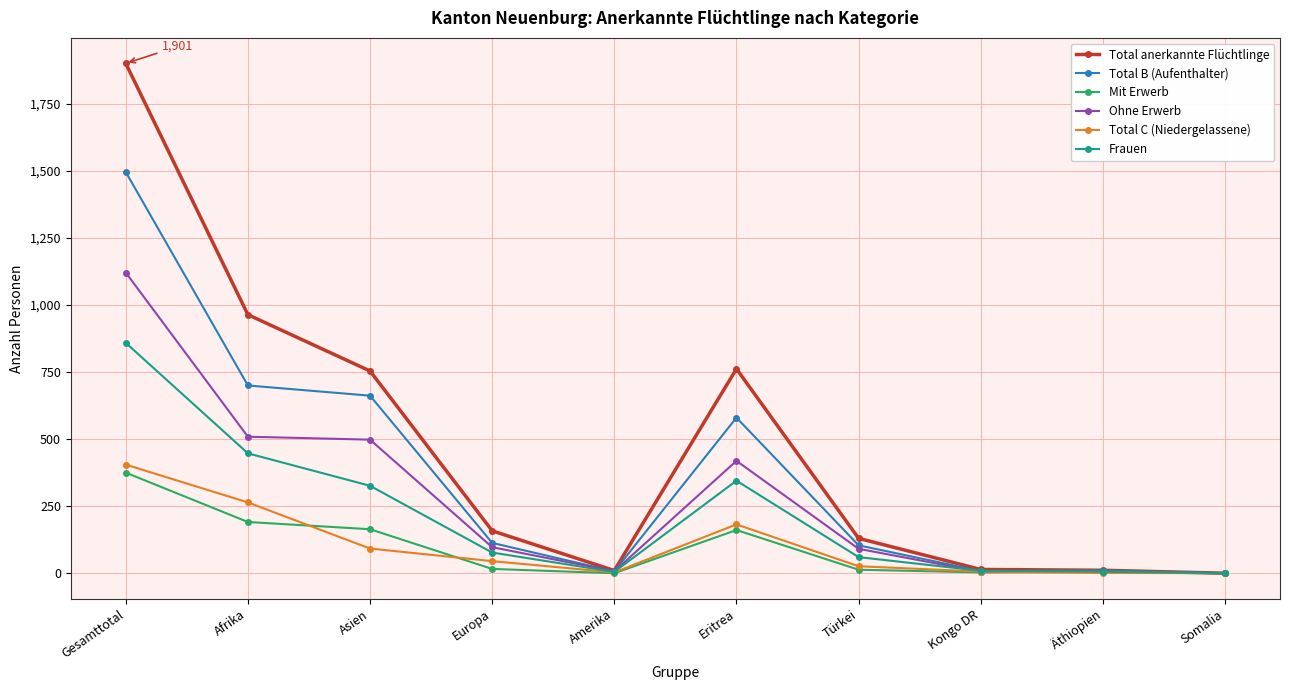

How many values in the Total anerkannte Flüchtlinge series are below 158?

5